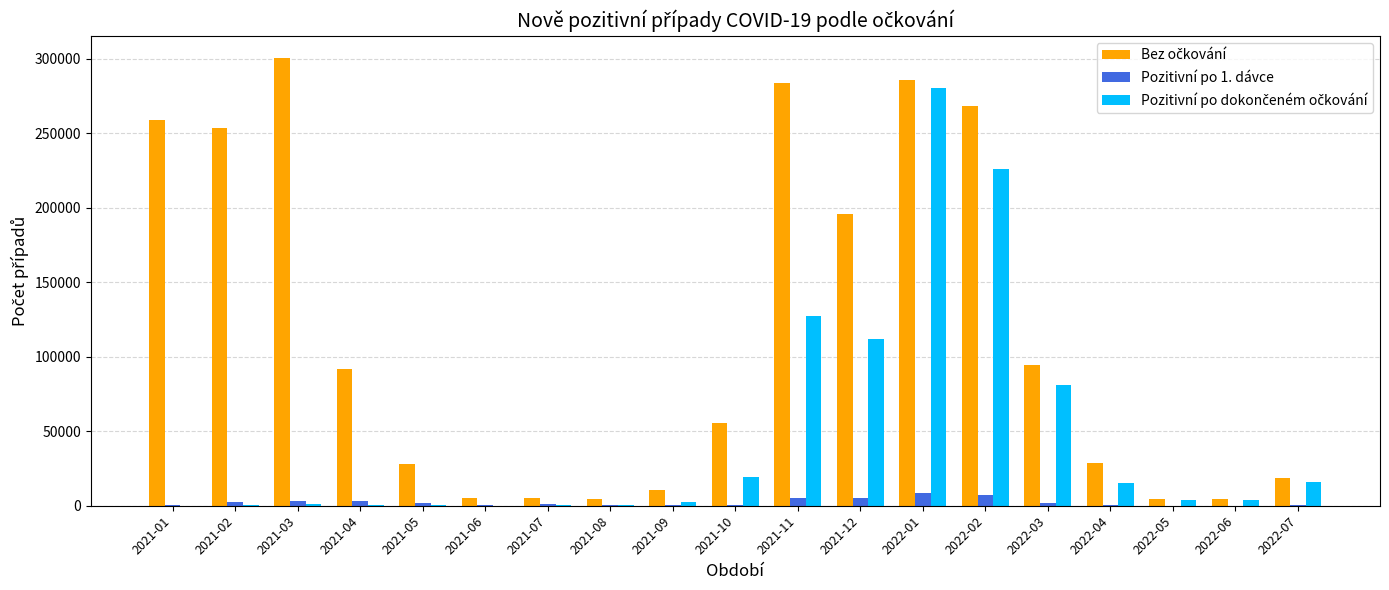

At which category does the chart reach its peak across all series?

2021-03